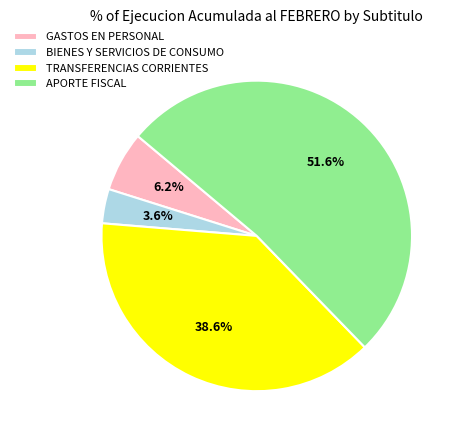

How many segments does this pie chart have?

4